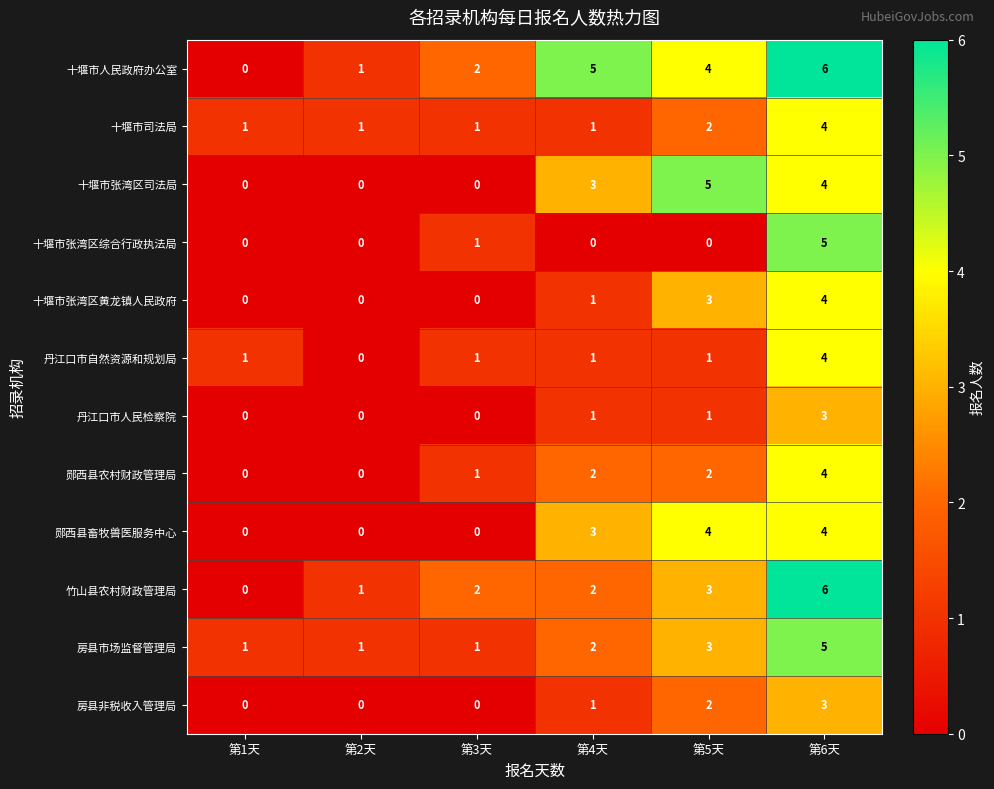

Is it true that 房县非税收入管理局 equals 3 at 第6天?

True